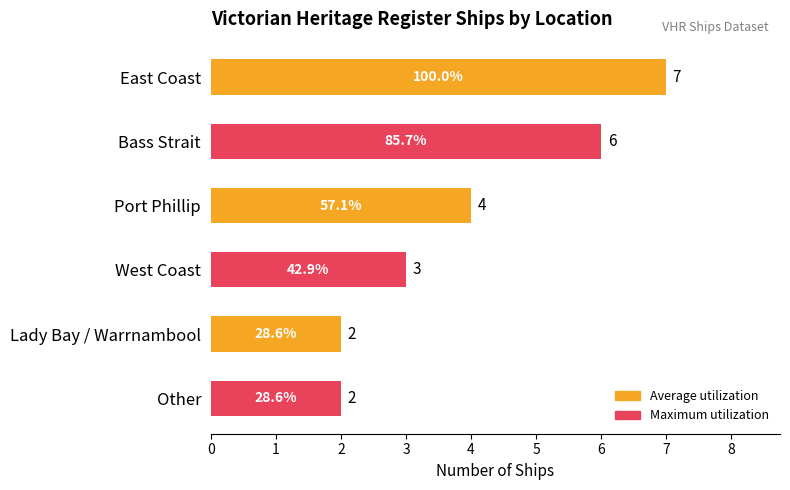

Reading top to bottom, transcribe all the data shown in this chart.

East Coast=7	Bass Strait=6	Port Phillip=4	West Coast=3	Lady Bay / Warrnambool=2	Other=2